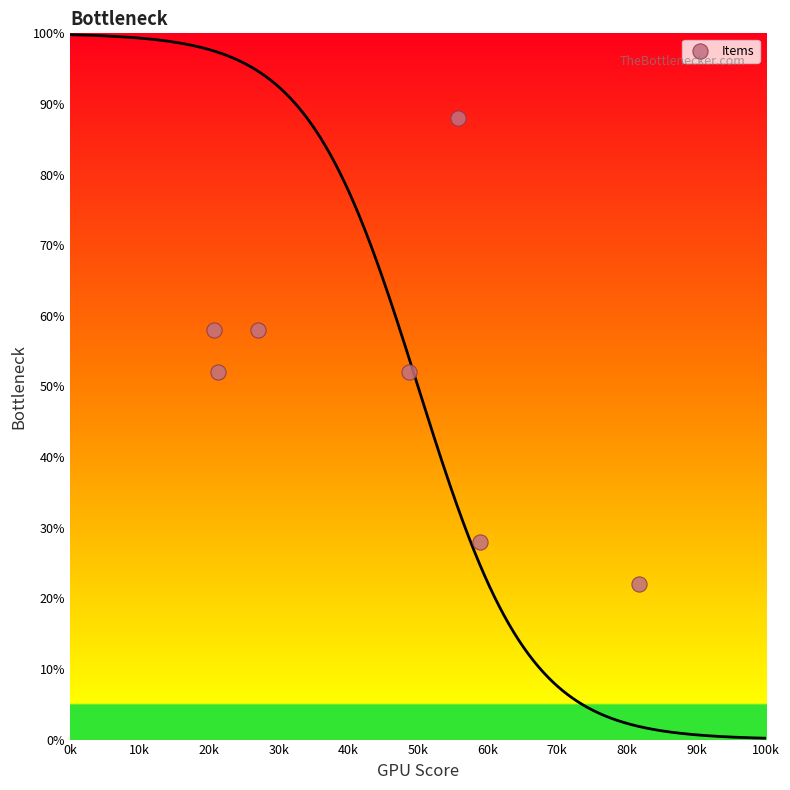

What is the range of X values (max minus min)?

61060